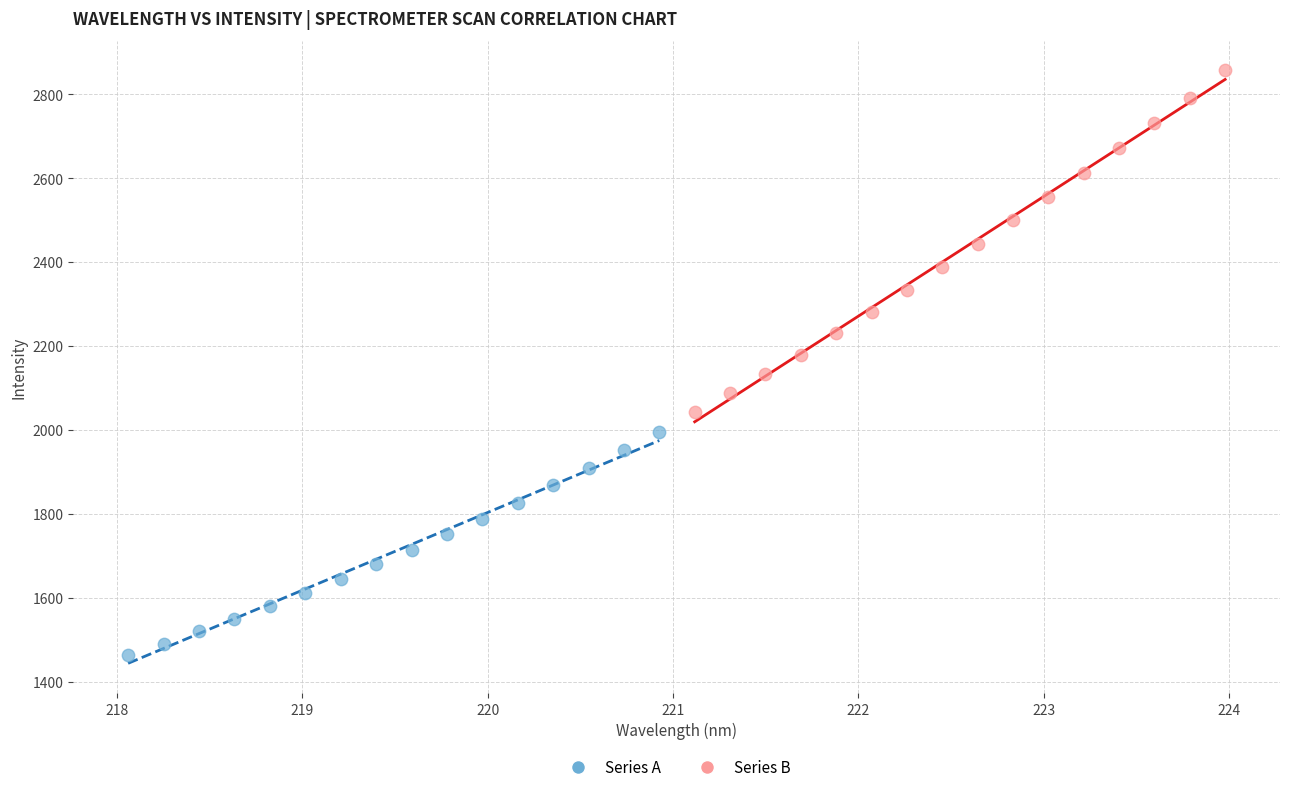

Which series has the widest spread of Y values?

Series B